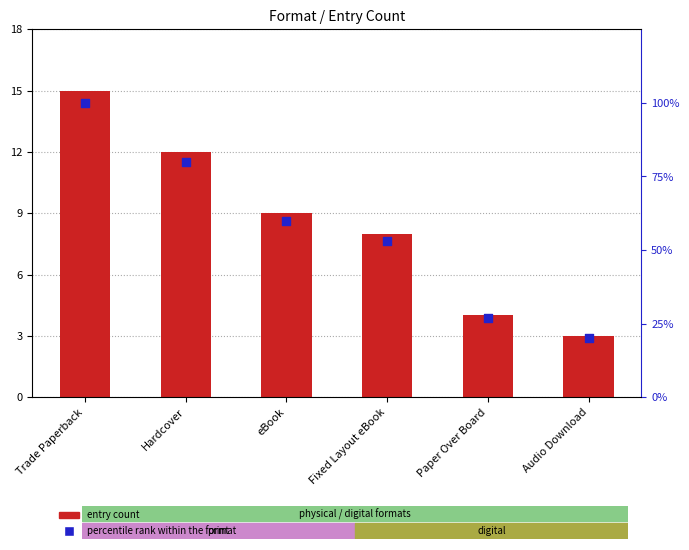

What is the total value across all series at Fixed Layout eBook?

61